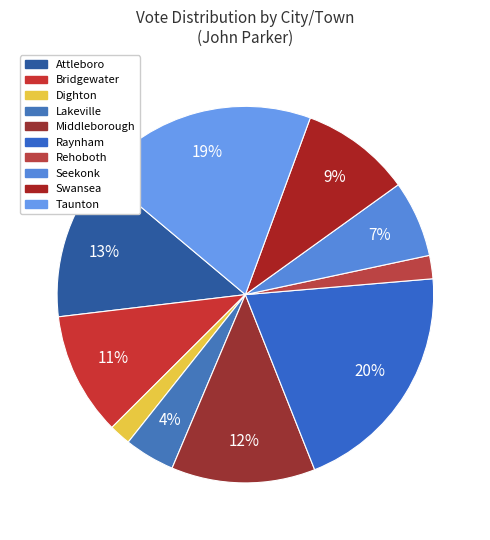

To the nearest percent, what is the average slice percentage?

10%